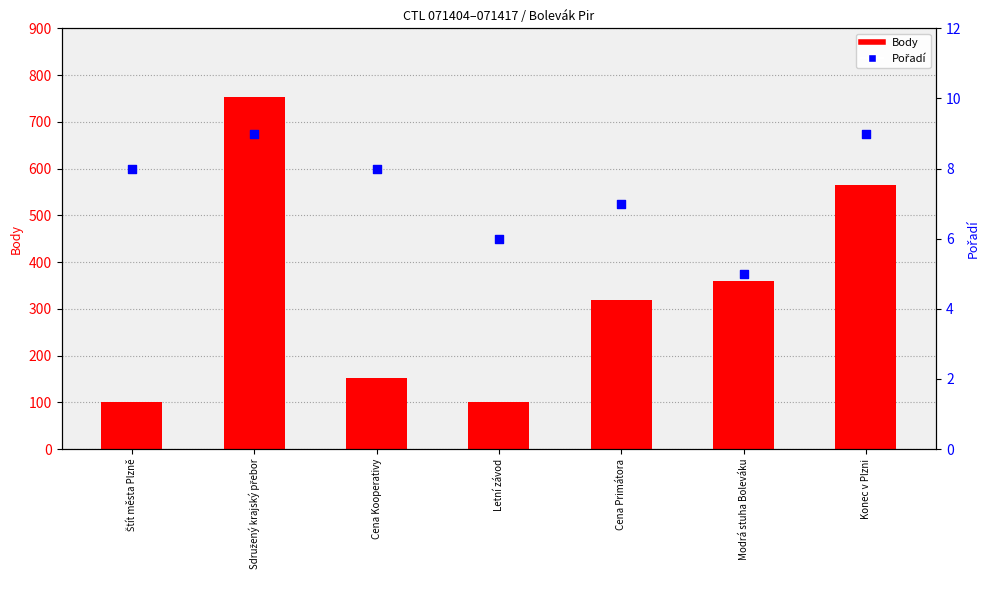

At which category is the sum across all series the highest?

Sdružený krajský přebor